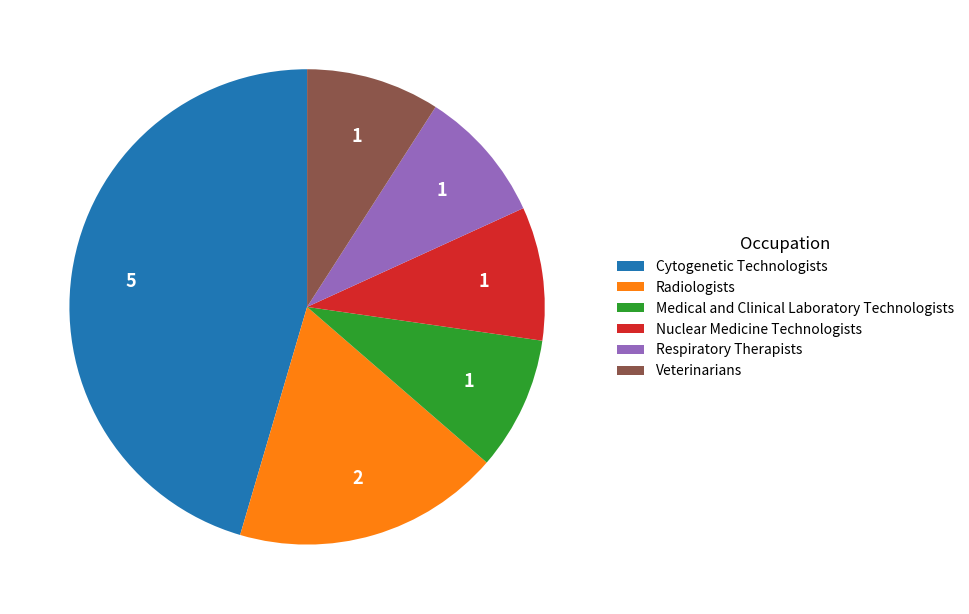

Is it true that Nuclear Medicine Technologists is 9% of the pie?

True